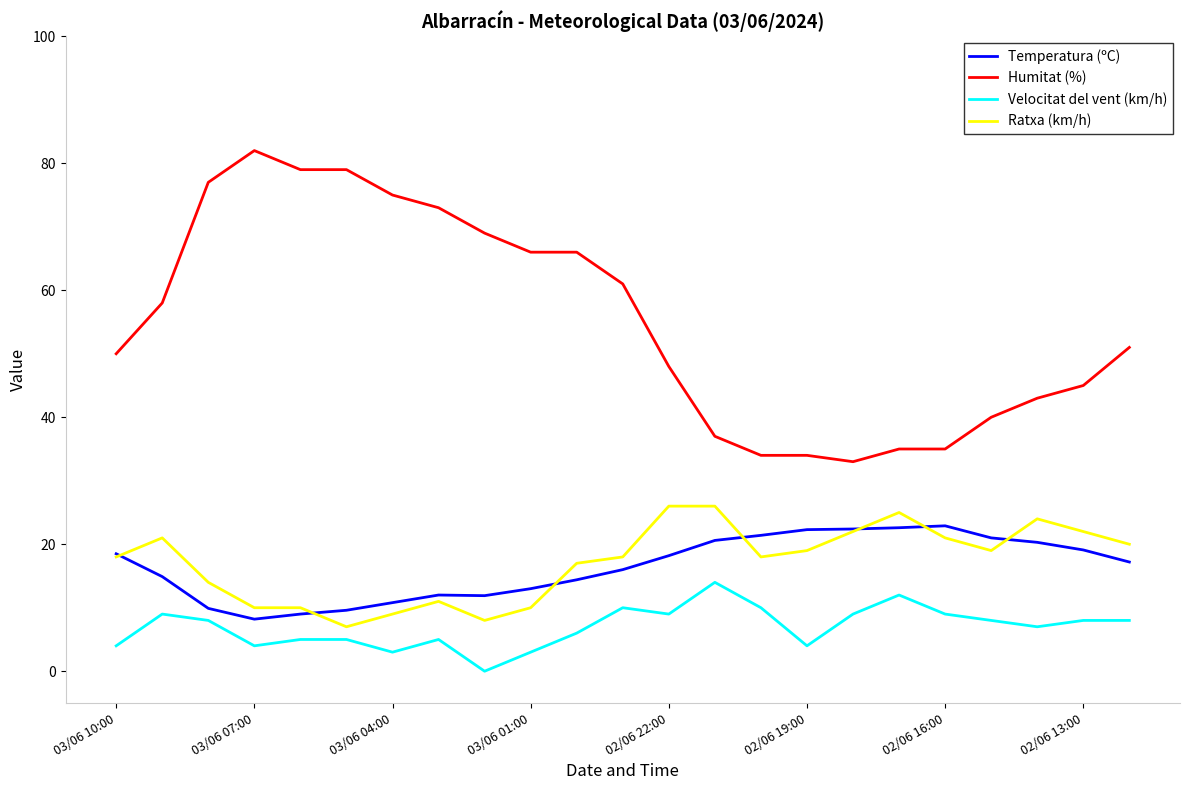

Which series has the largest total across all categories?

Humitat (%)